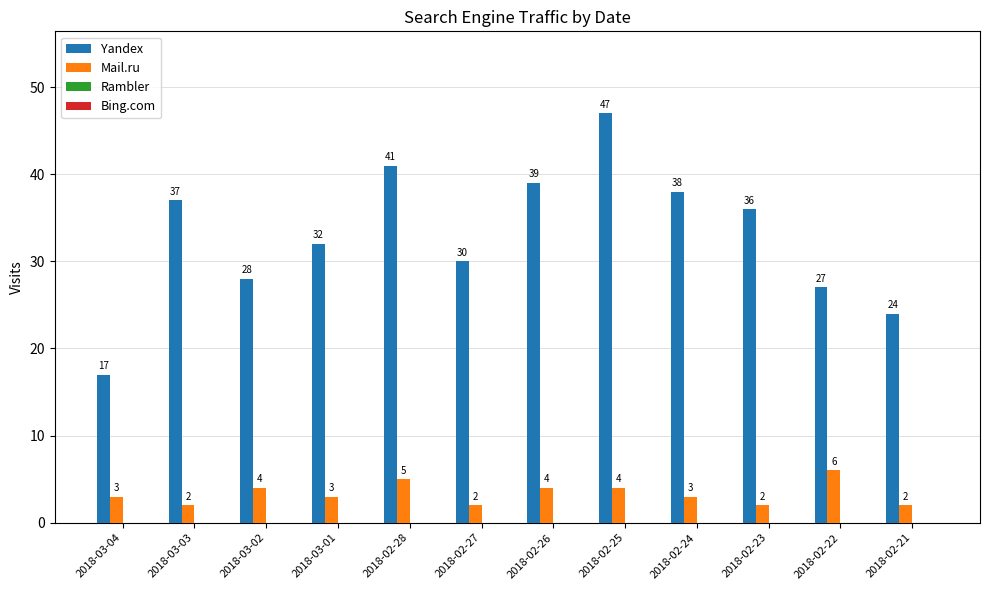

What is the spread (max minus min) of values at 2018-03-01?

29